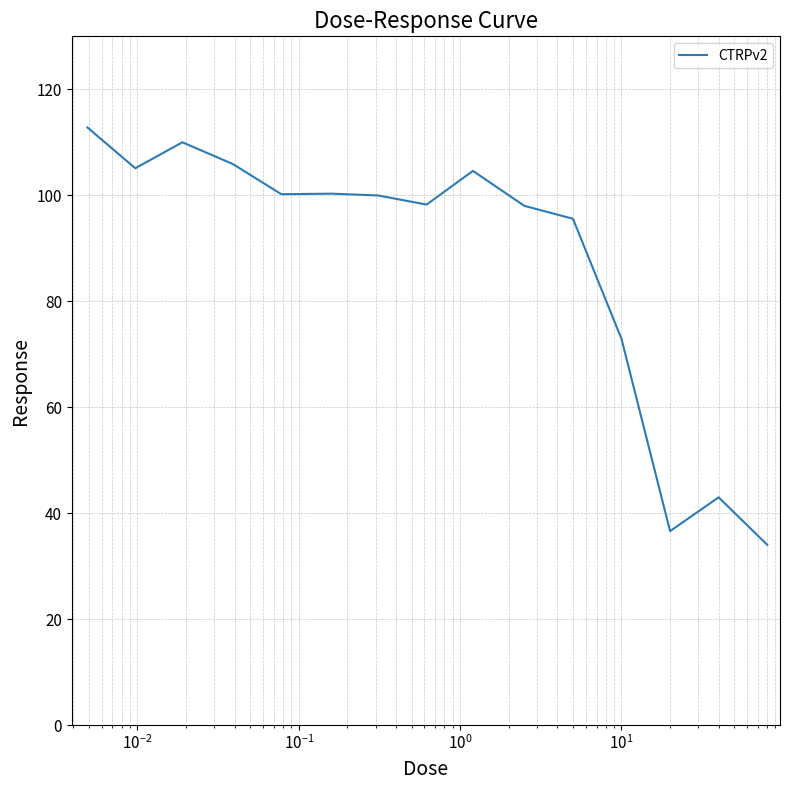

What is the greatest value displayed?

112.8